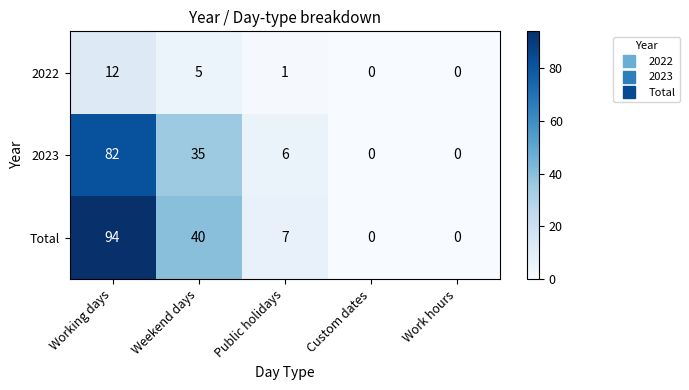

Which category has the highest value in the 2023 series?

Working days